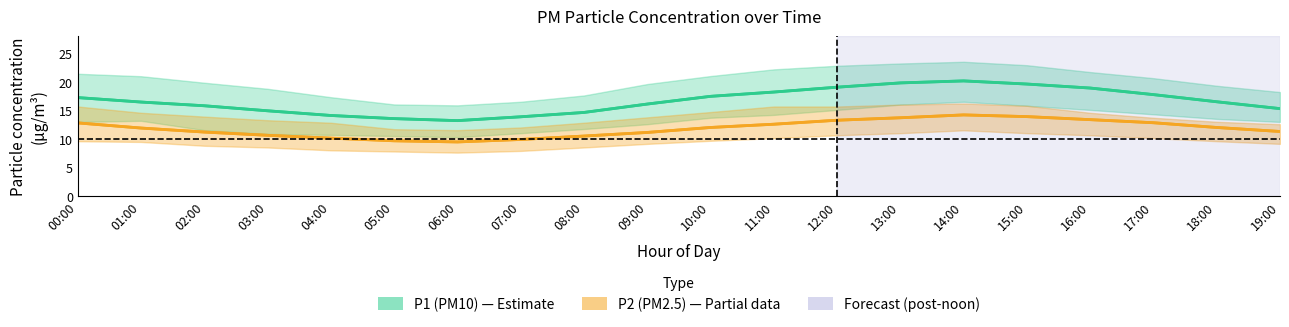

Which has a higher value, 04:00 or 15:00?

15:00